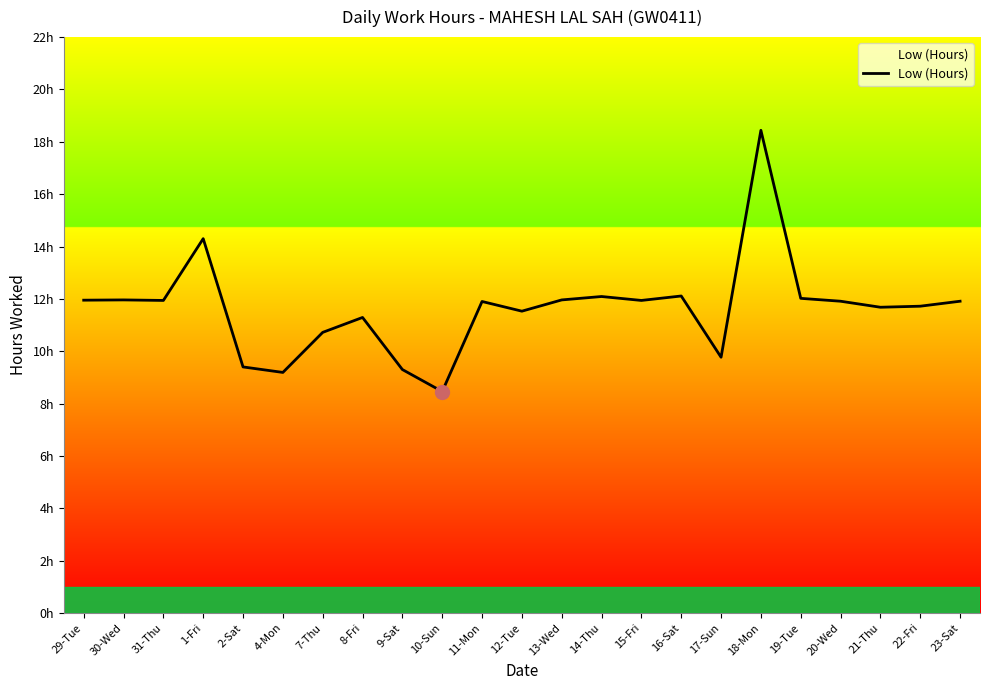

What position from the left is 2-Sat?

5